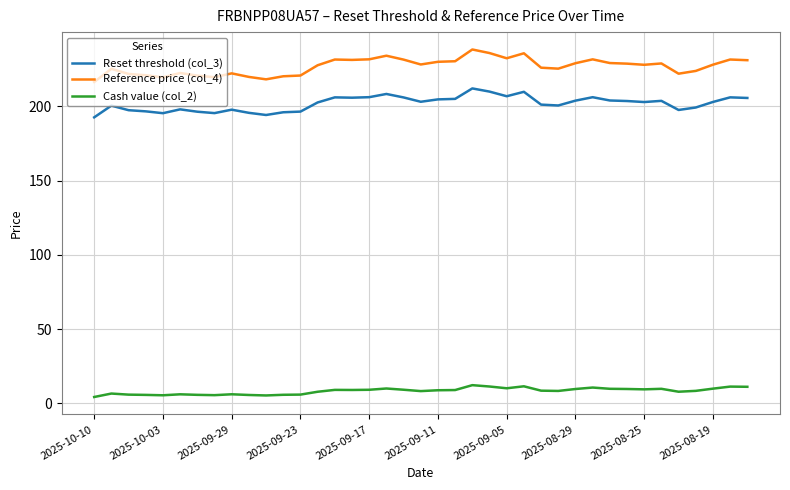

Which series has the largest range (max minus min)?

Reference price (col_4)